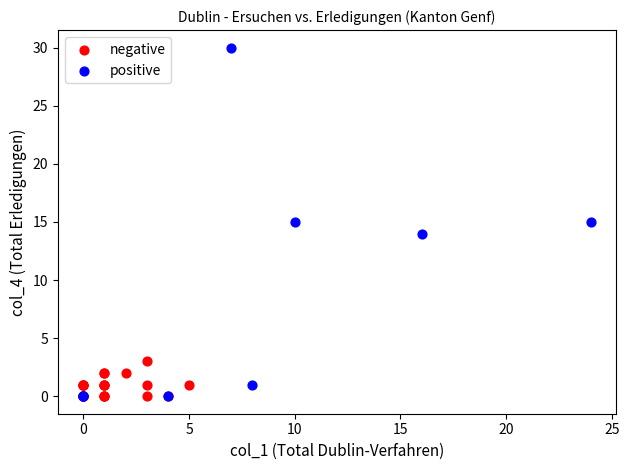

What are all the series names shown in the legend?

negative, positive